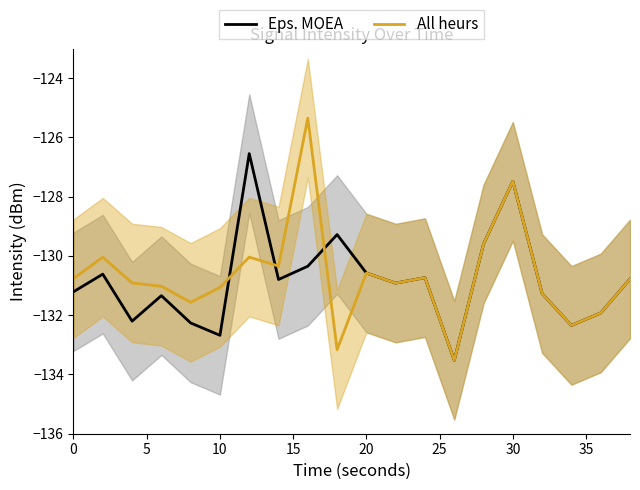

How many values in the Eps. MOEA series exceed -130?

4